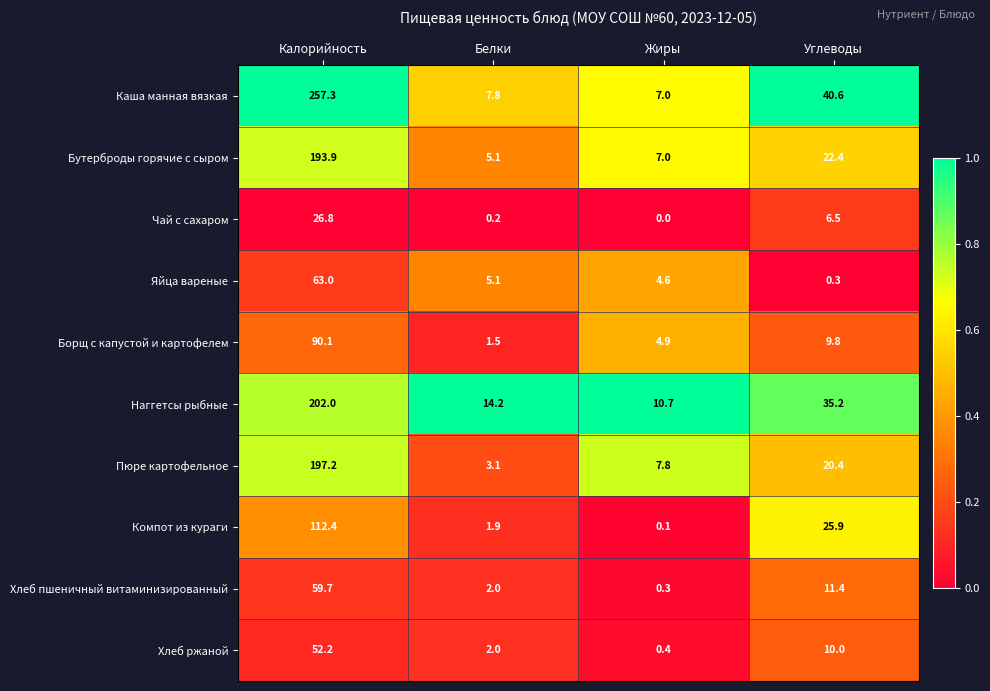

How many distinct data groups are displayed?

10